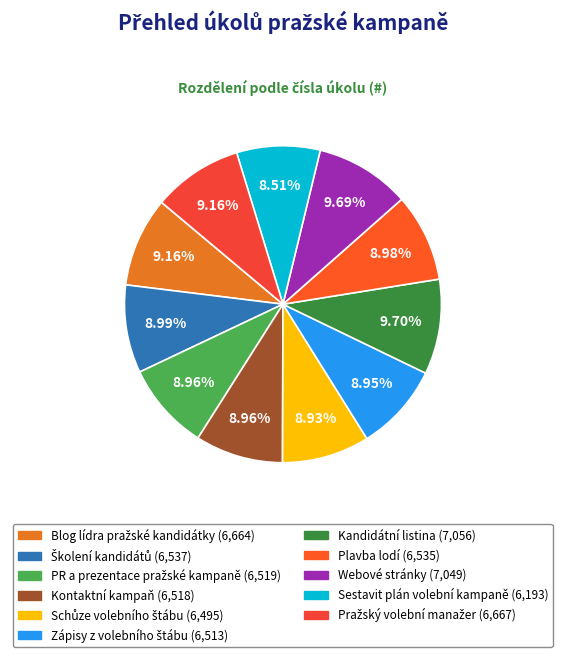

Is it true that Kontaktní kampaň is 9% of the pie?

True